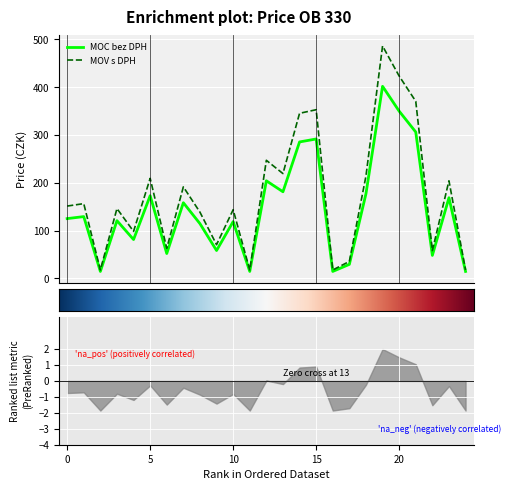

List the series in order of their overall mean, highest first.

MOV s DPH, MOC bez DPH